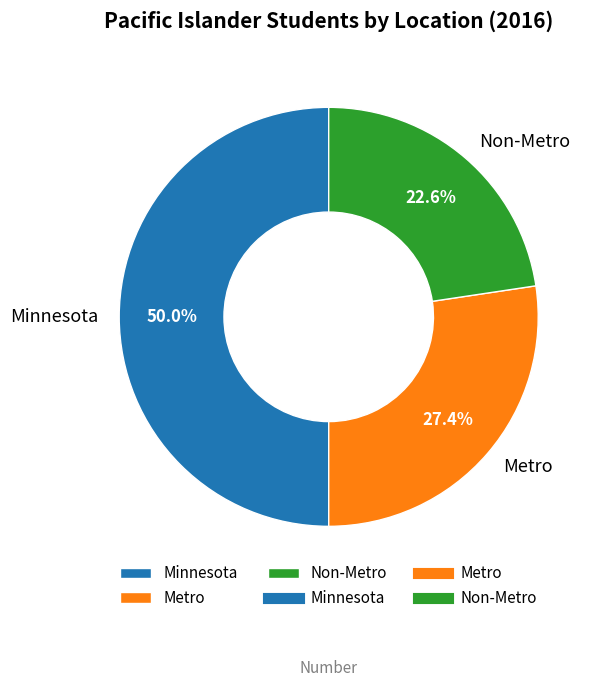

How many slices are in this pie chart?

3